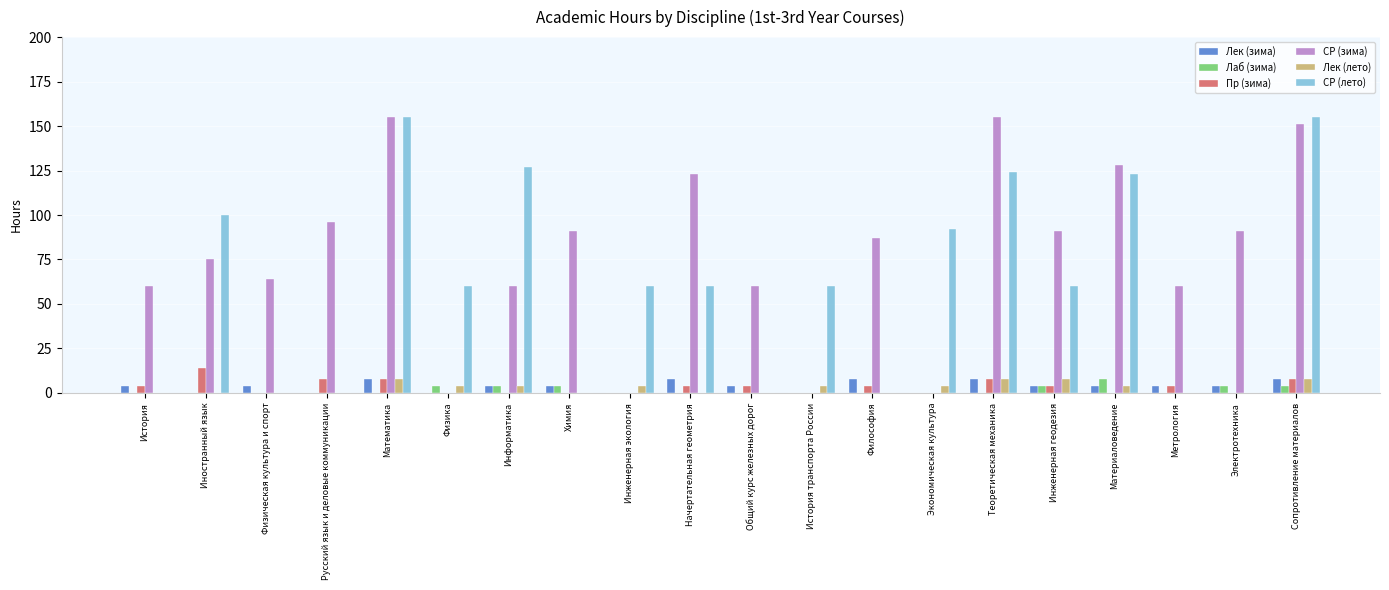

Which series changed the most between История and Электротехника?

СР (зима)